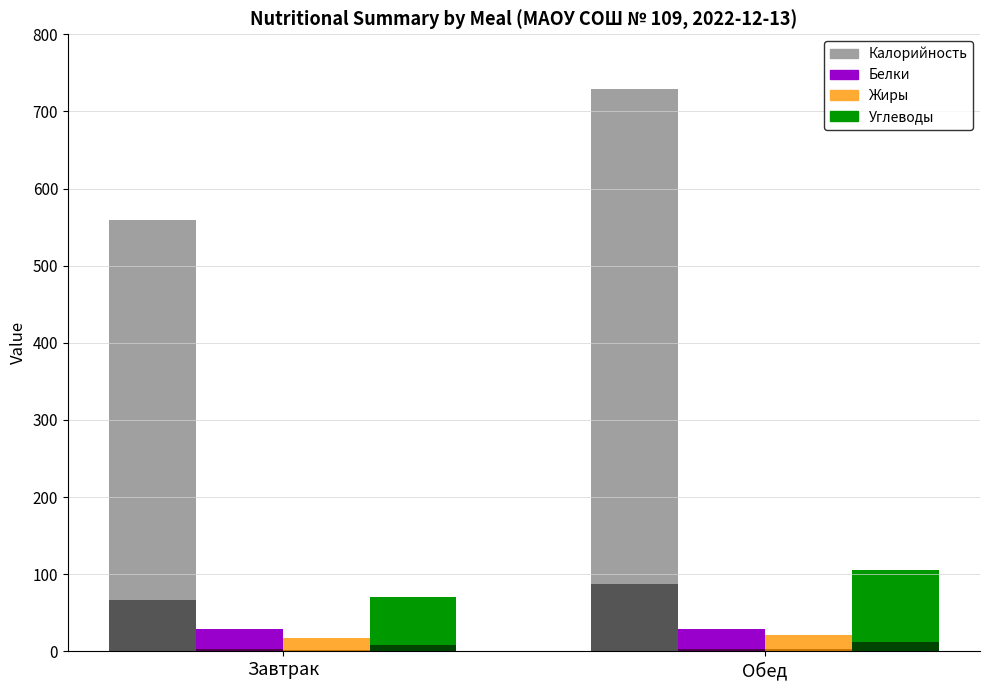

At which label does Калорийность reach its minimum?

Завтрак